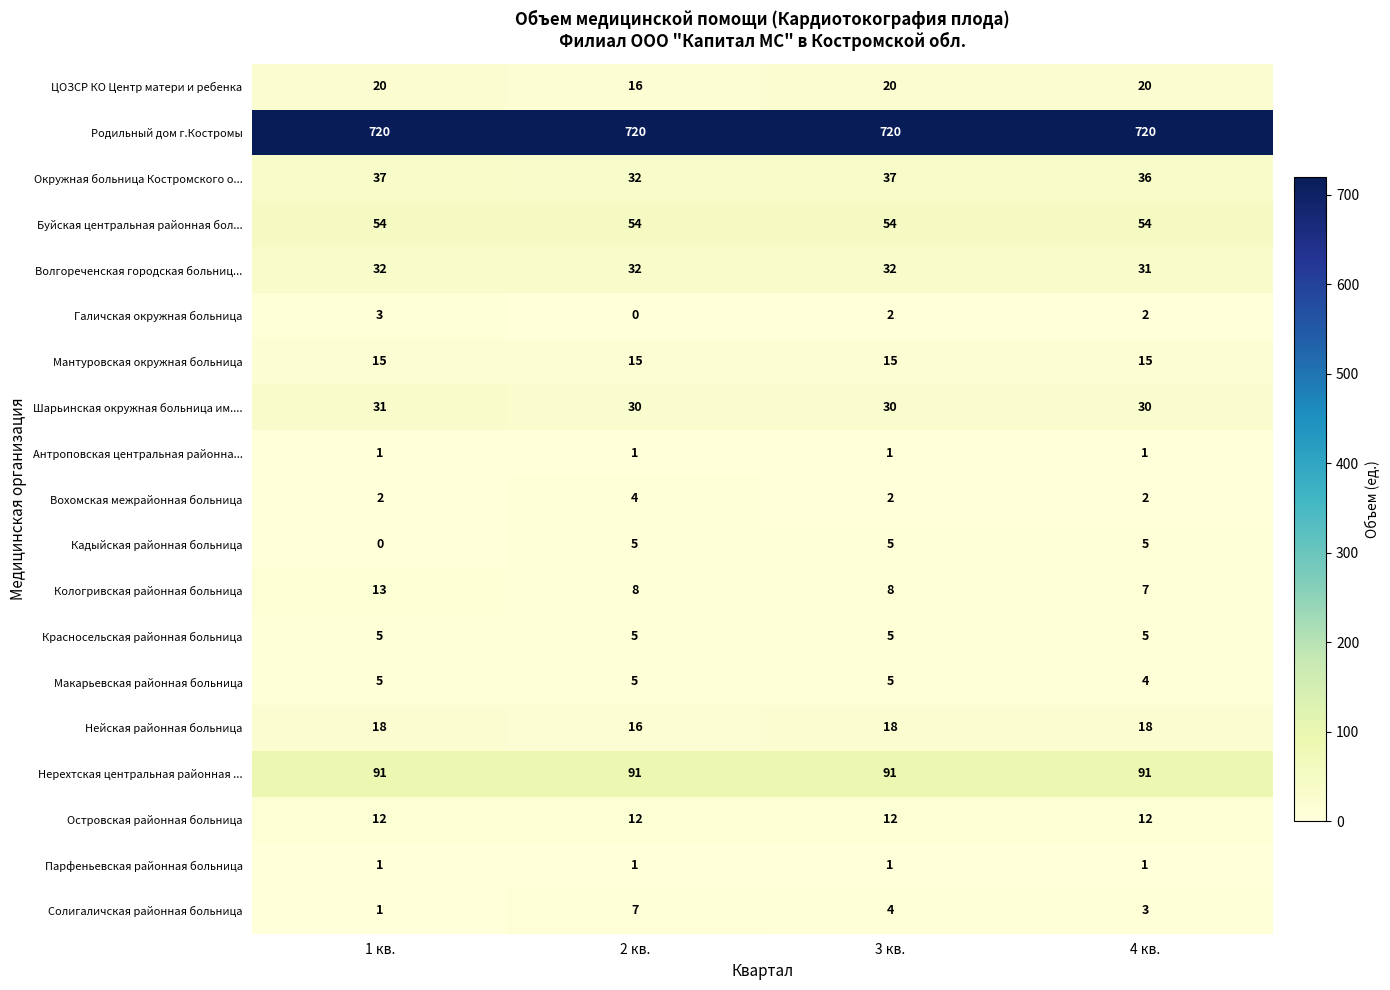

What is the average value of the Буйская центральная районная бол... series?

54